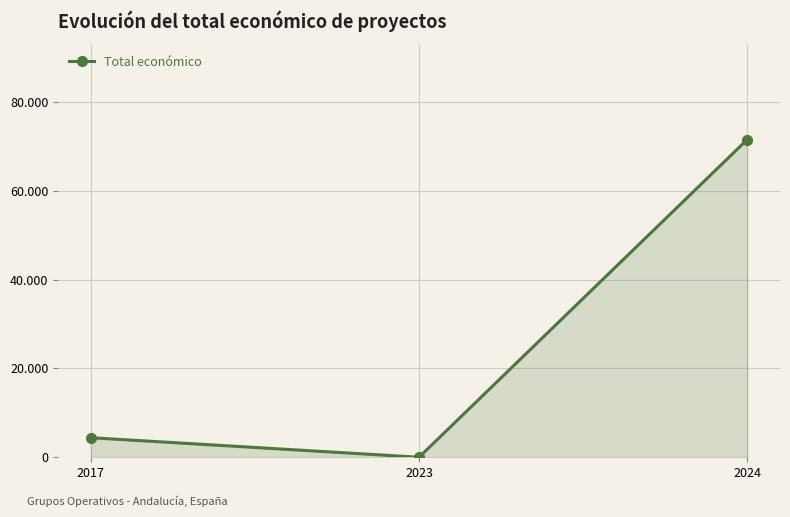

Does the chart have visible grid lines?

Yes